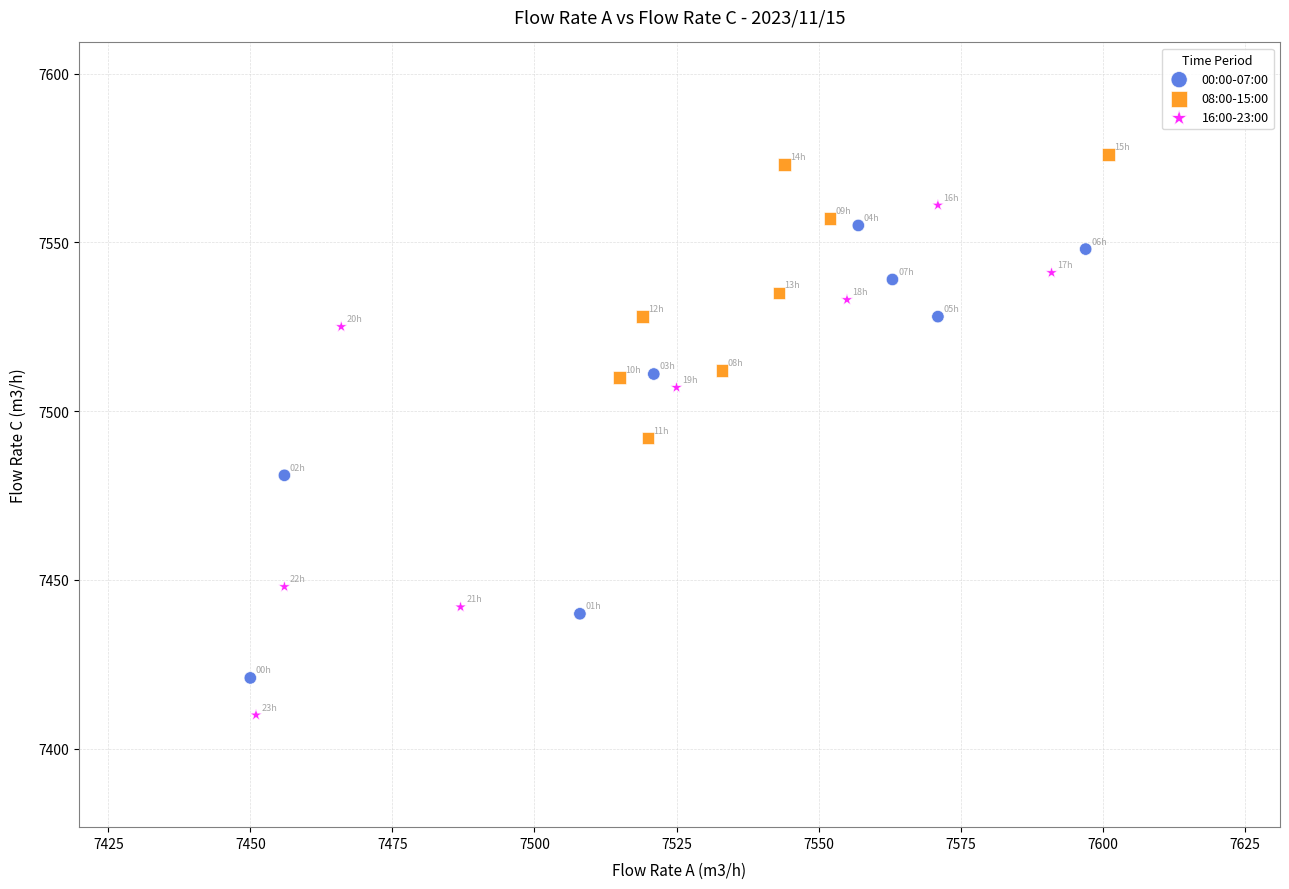

What are all the series names shown in the legend?

00:00-07:00, 08:00-15:00, 16:00-23:00